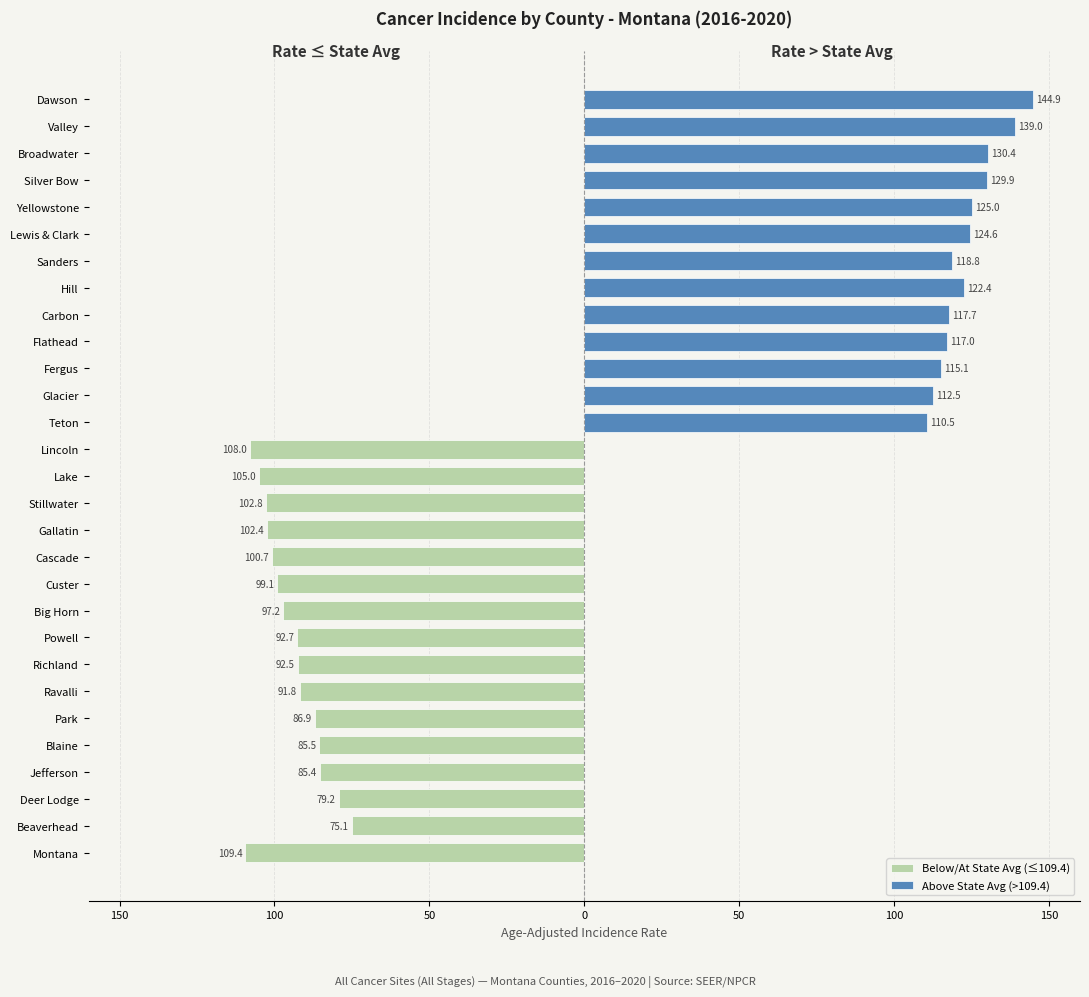

At how many categories does at least one series exceed -101?

29